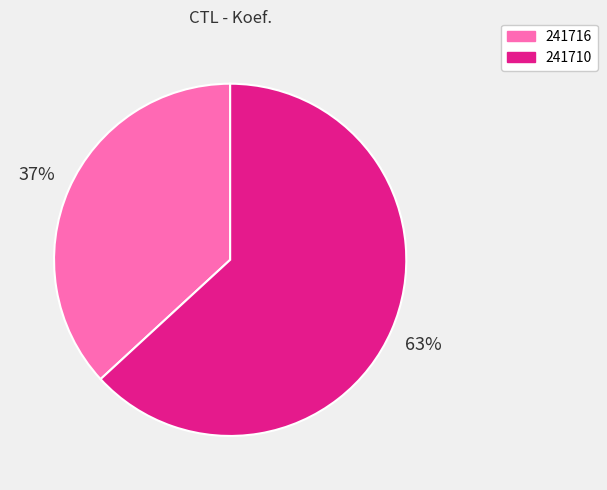

Is there a majority slice in this chart?

Yes